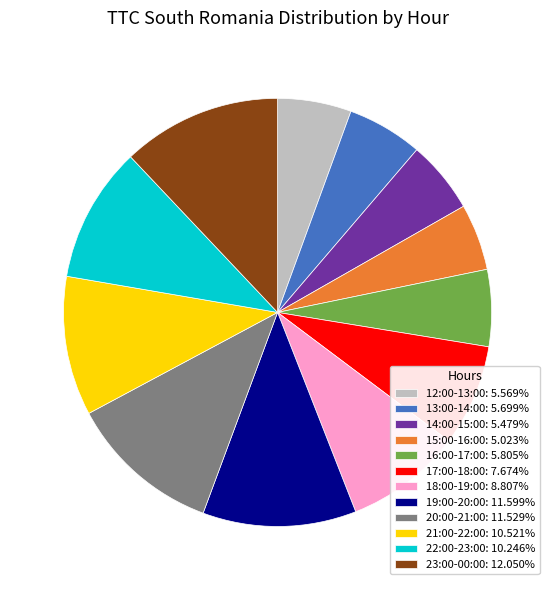

Is there a majority slice in this chart?

No